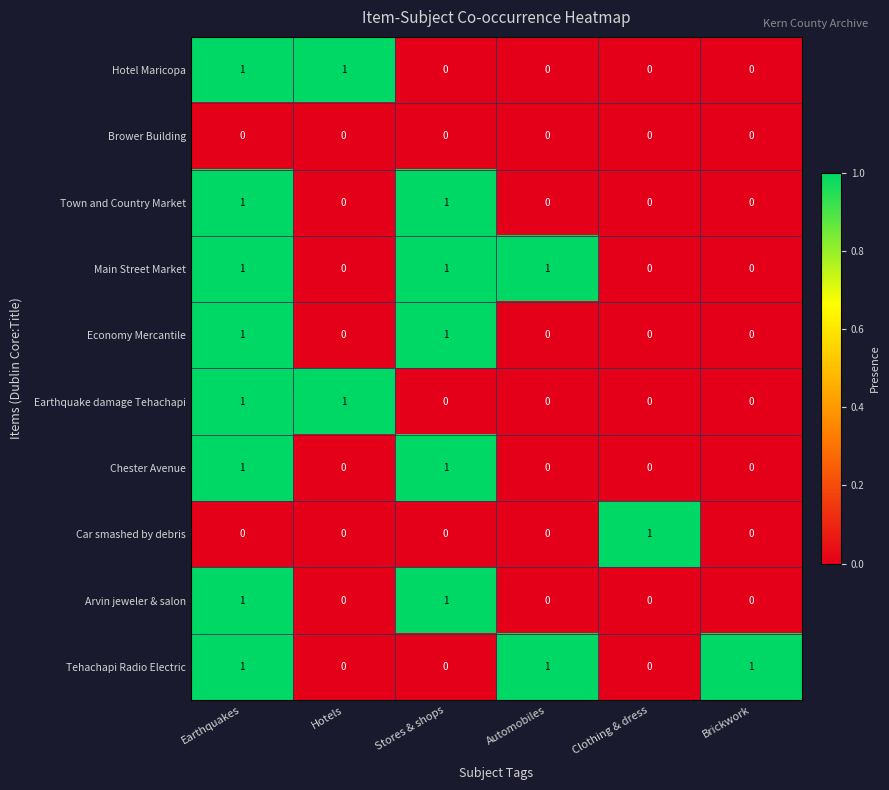

The Economy Mercantile series shows 2 at Stores & shops. True or false?

False